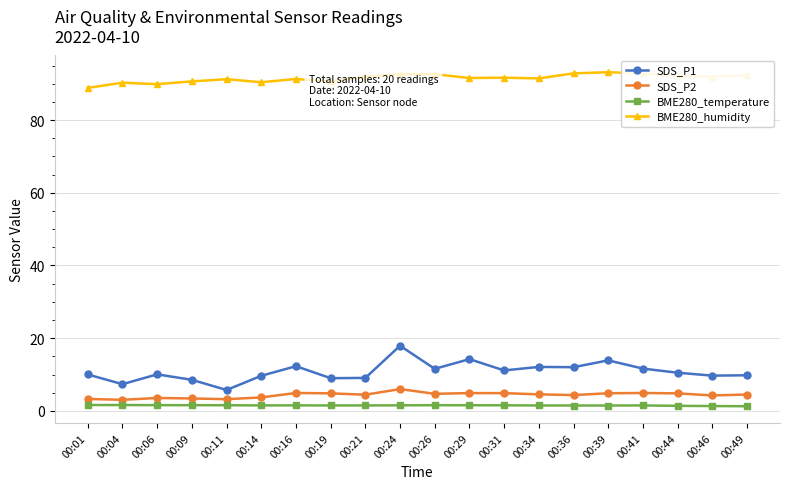

True or false: BME280_temperature and SDS_P2 cross at least once.

False